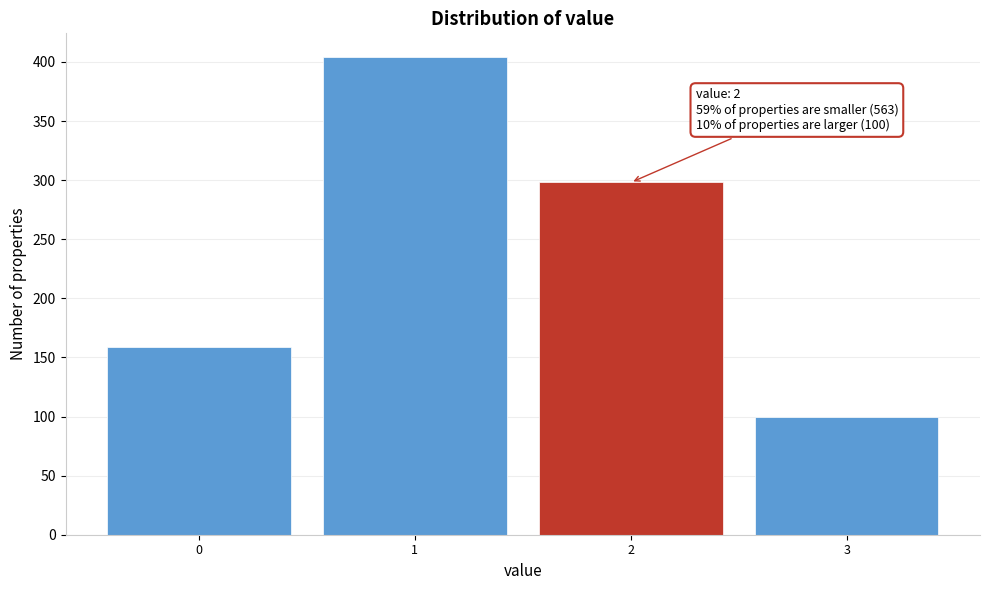

Which range on the x-axis has the tallest bar?

0.5 to 1.5